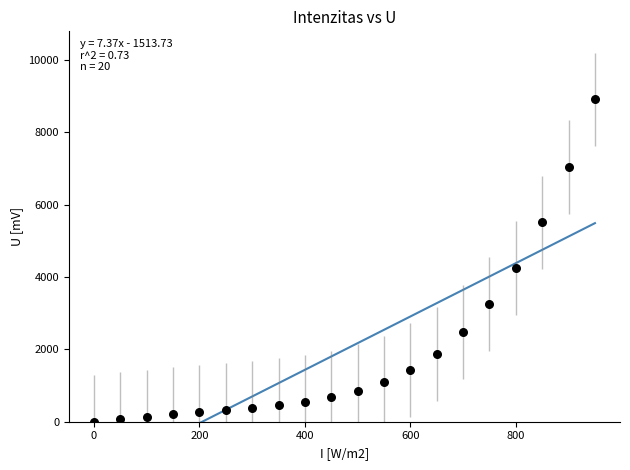

What Y value in the scatter plot is closest to 4455?

4257.0